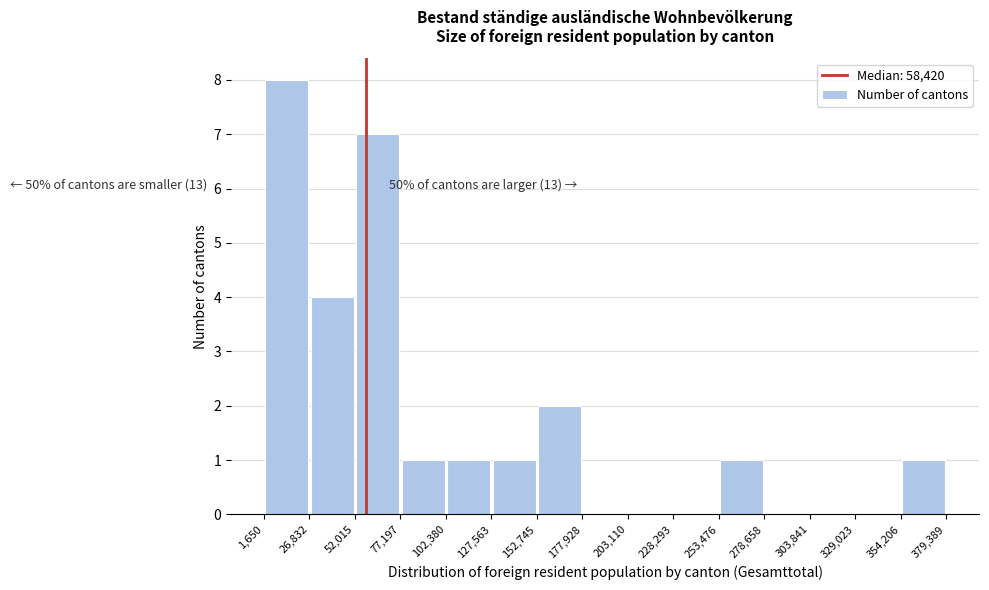

Which range on the x-axis has the tallest bar?

1,650 to 26,832